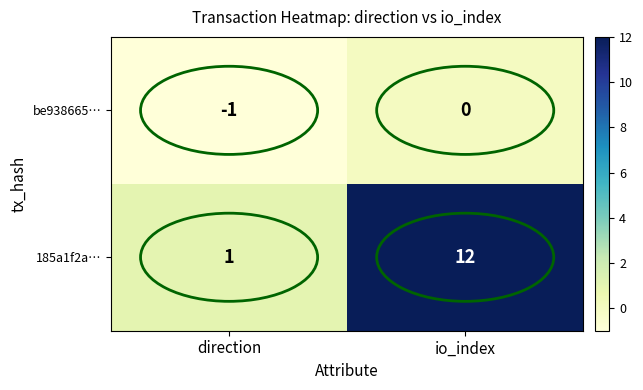

The be938665… series shows -1 at direction. True or false?

True